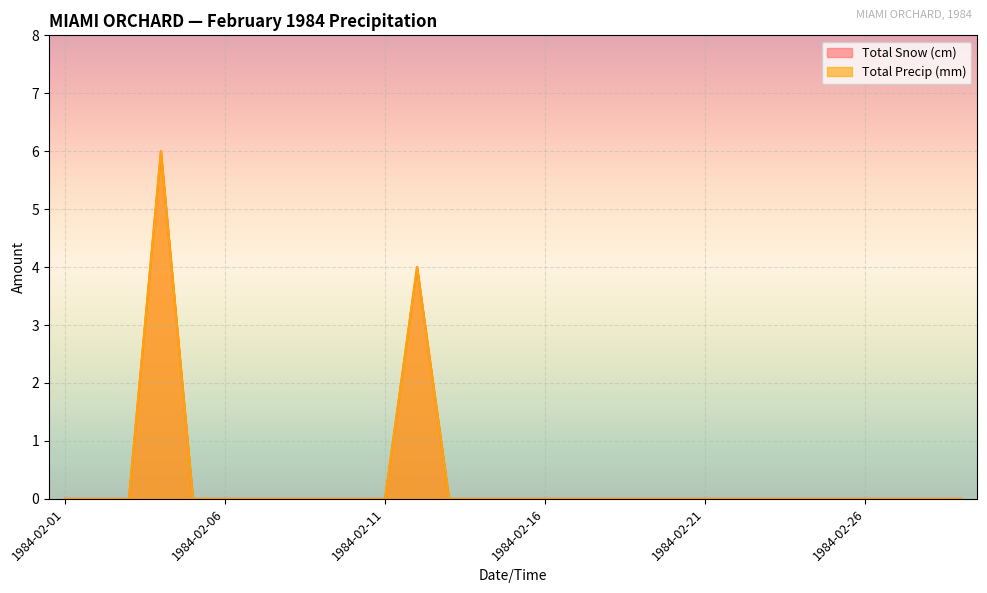

Which category has the highest value in the Total Snow (cm) series?

1984-02-04